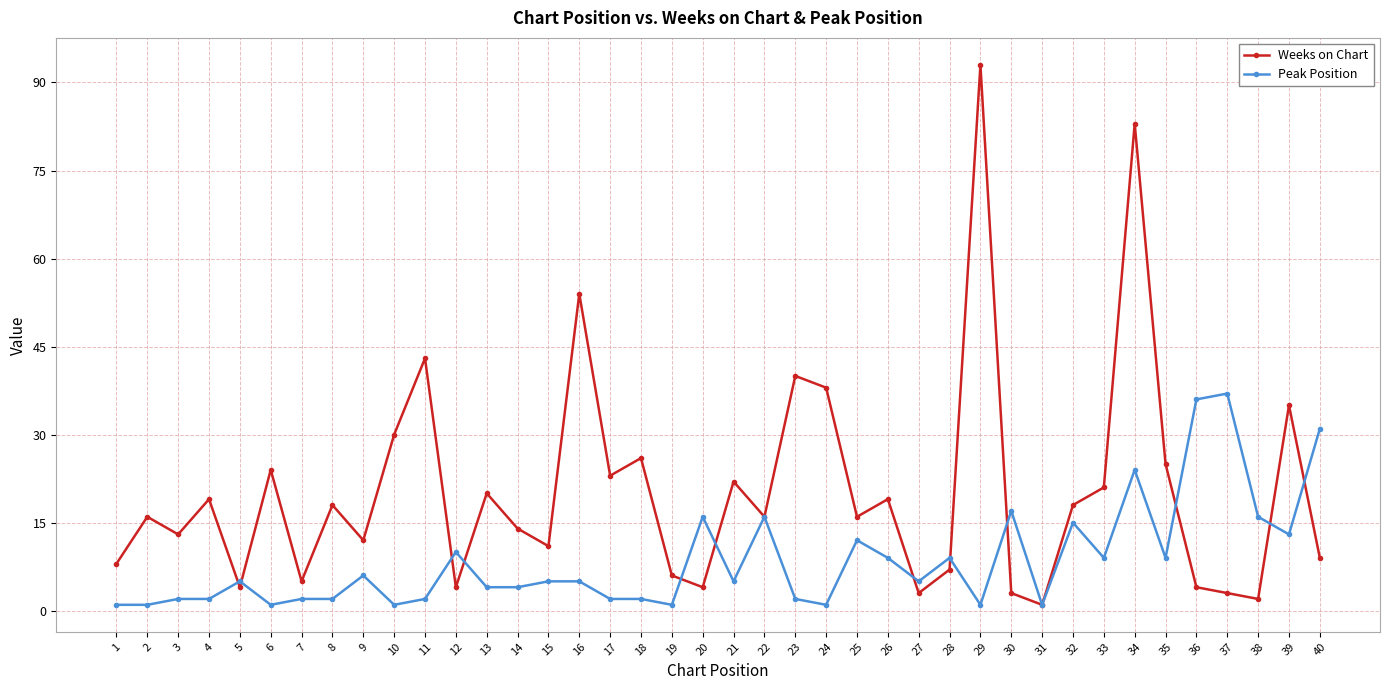

What is the value of the Weeks on Chart point at the 38th from the left?

2